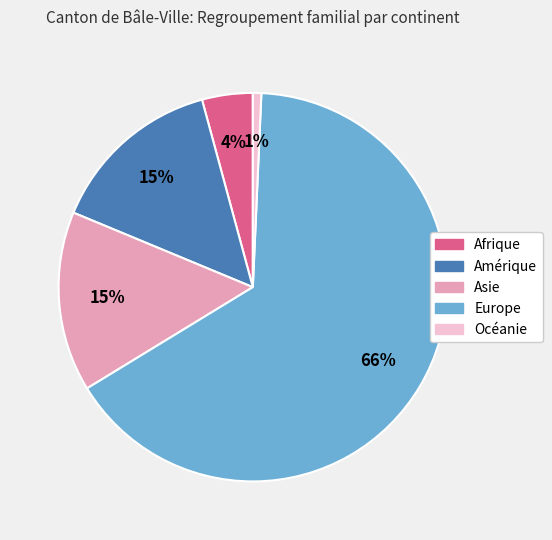

Is the sum of Afrique and Asie greater than half?

No